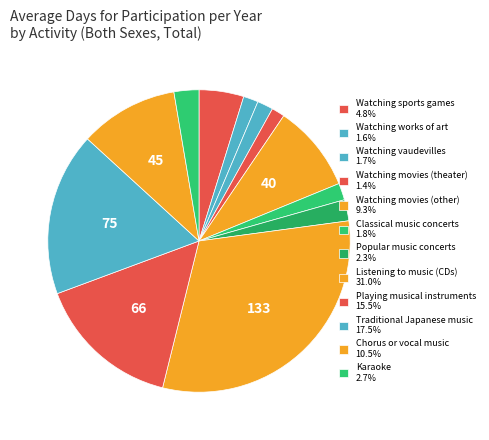

Which category has the smallest portion of the pie?

Watching movies (theater)